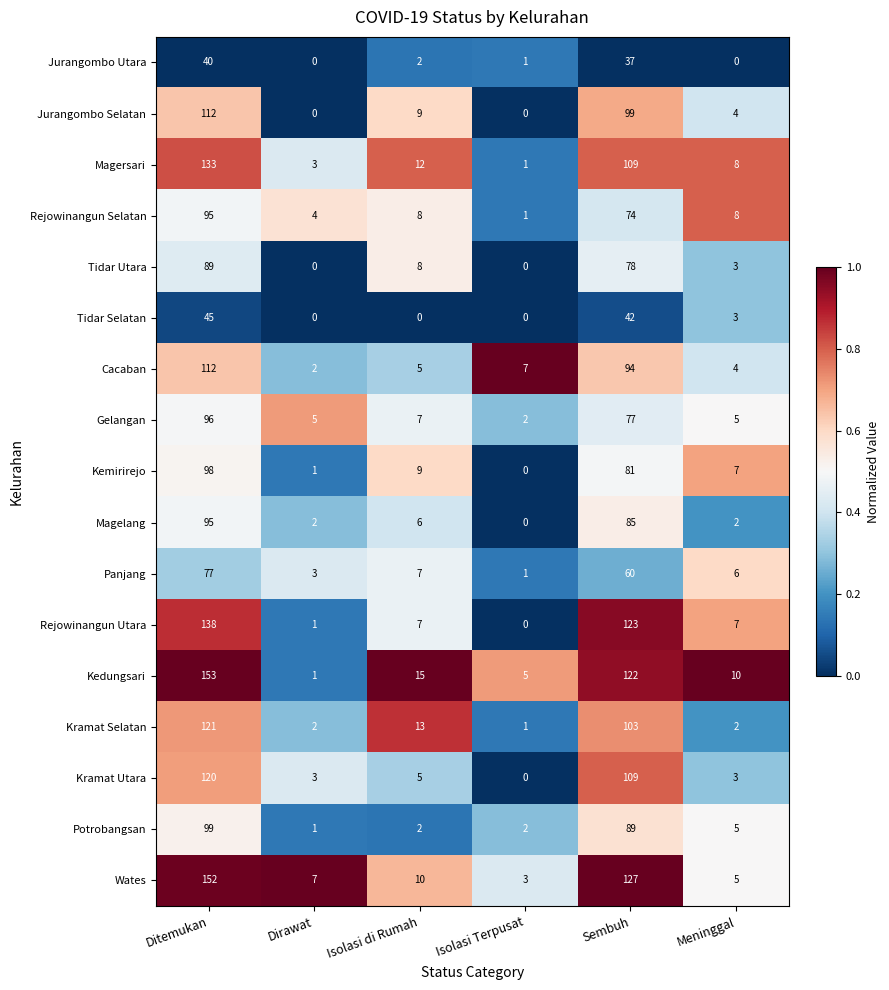

Which category has the highest value in the Kramat Selatan series?

Ditemukan